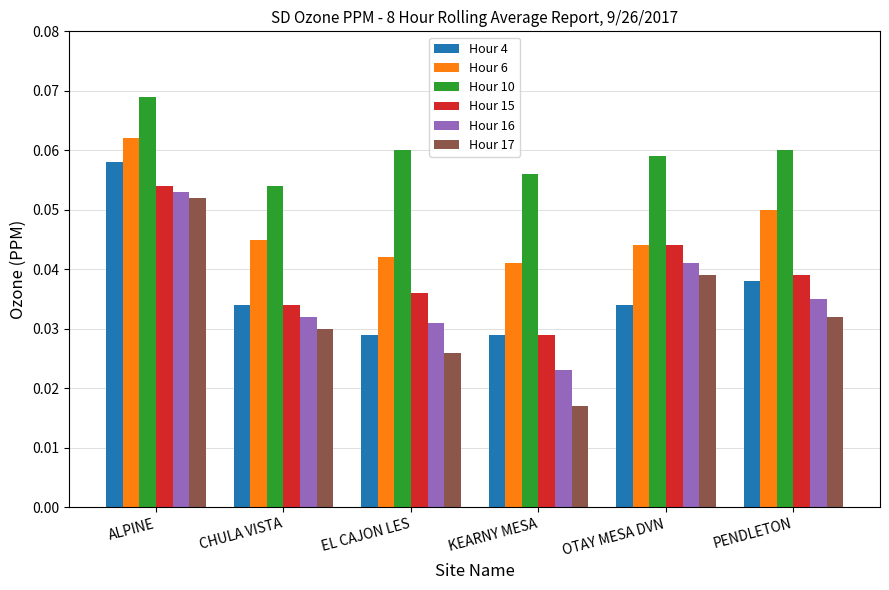

Count the Hour 17 values in the range 0 to 1.

6